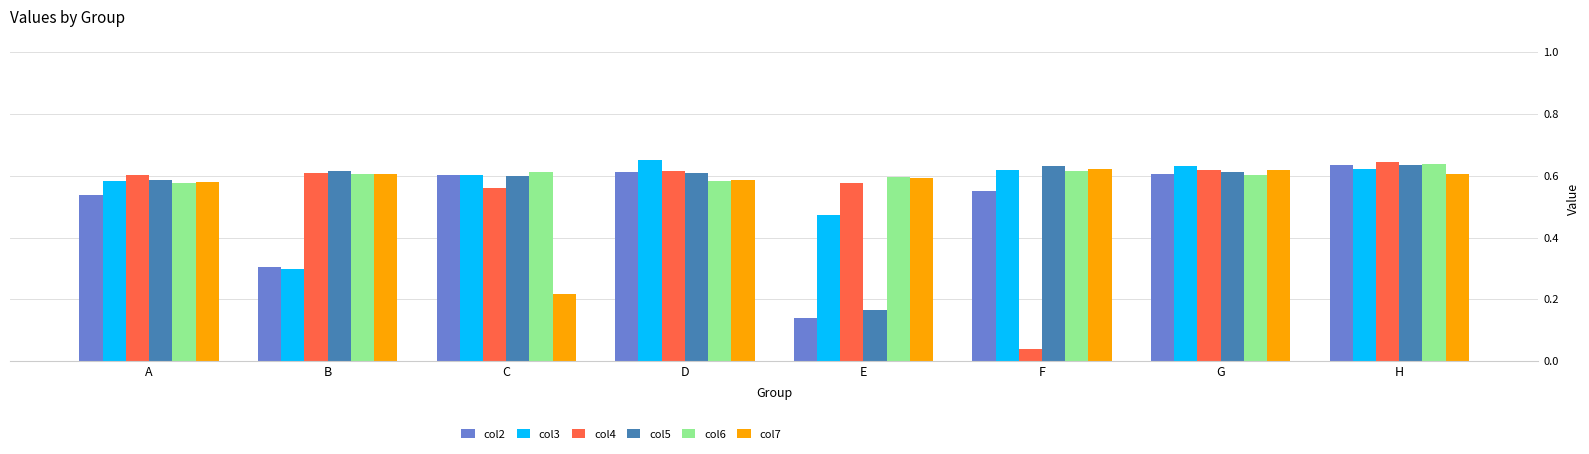

Which series has the widest spread of values?

col4